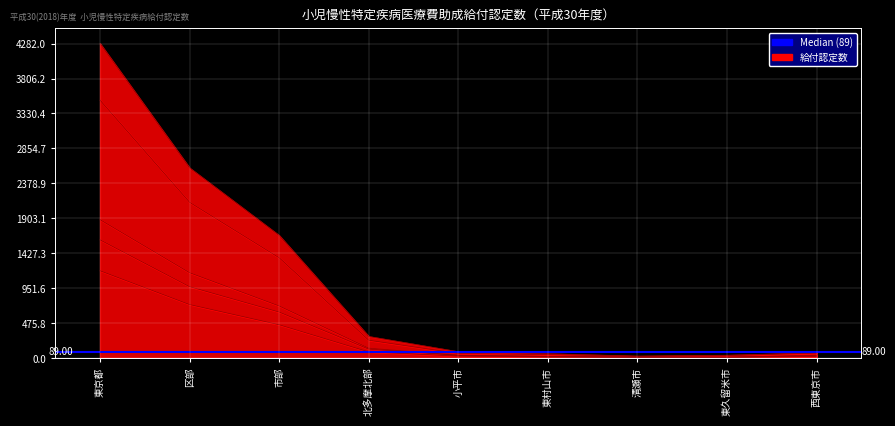

Between 東久留米市 and 区部, which is larger?

区部